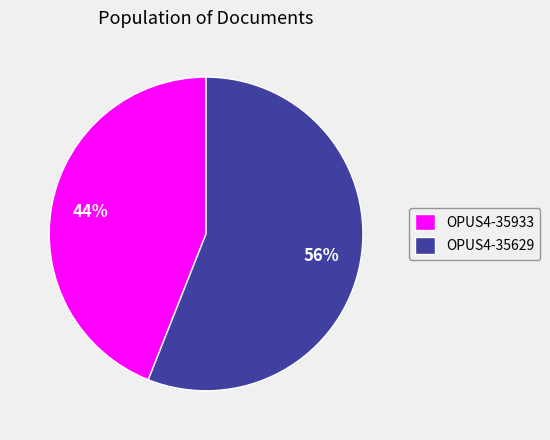

Is the sum of OPUS4-35933 and OPUS4-35629 greater than half?

Yes